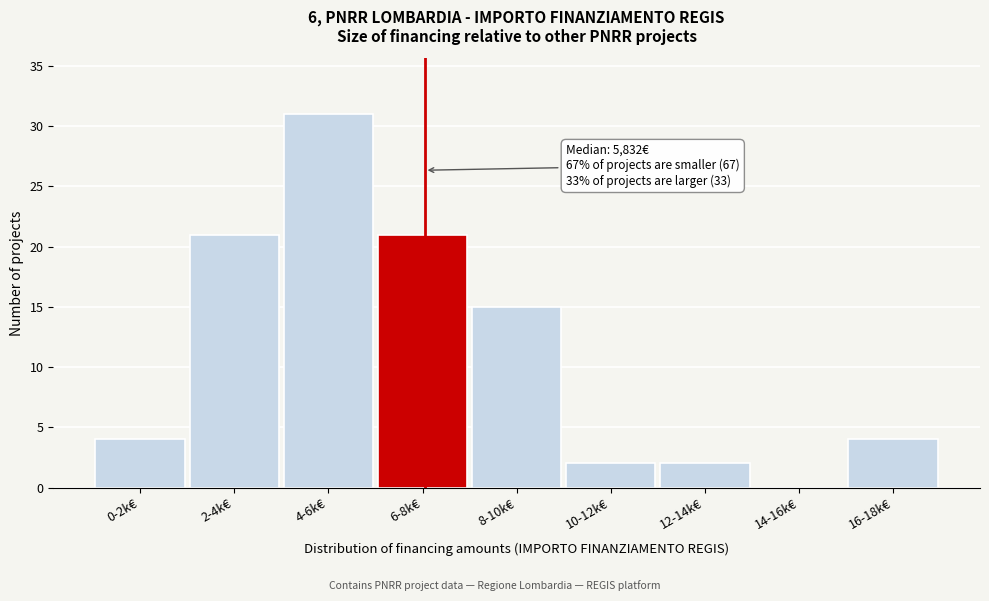

Reading left to right, what are all the values shown in this chart?

0-2k€=4	2-4k€=21	4-6k€=31	6-8k€=21	8-10k€=15	10-12k€=2	12-14k€=2	14-16k€=0	16-18k€=4